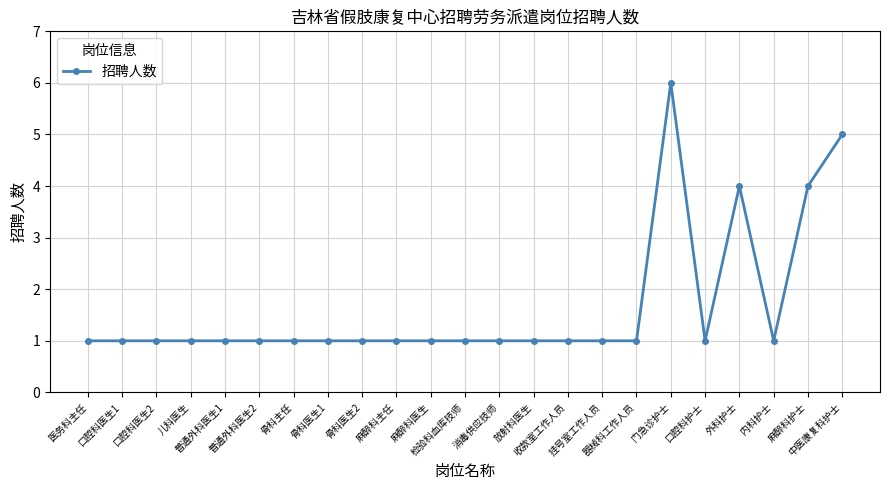

How many distinct data groups are displayed?

1